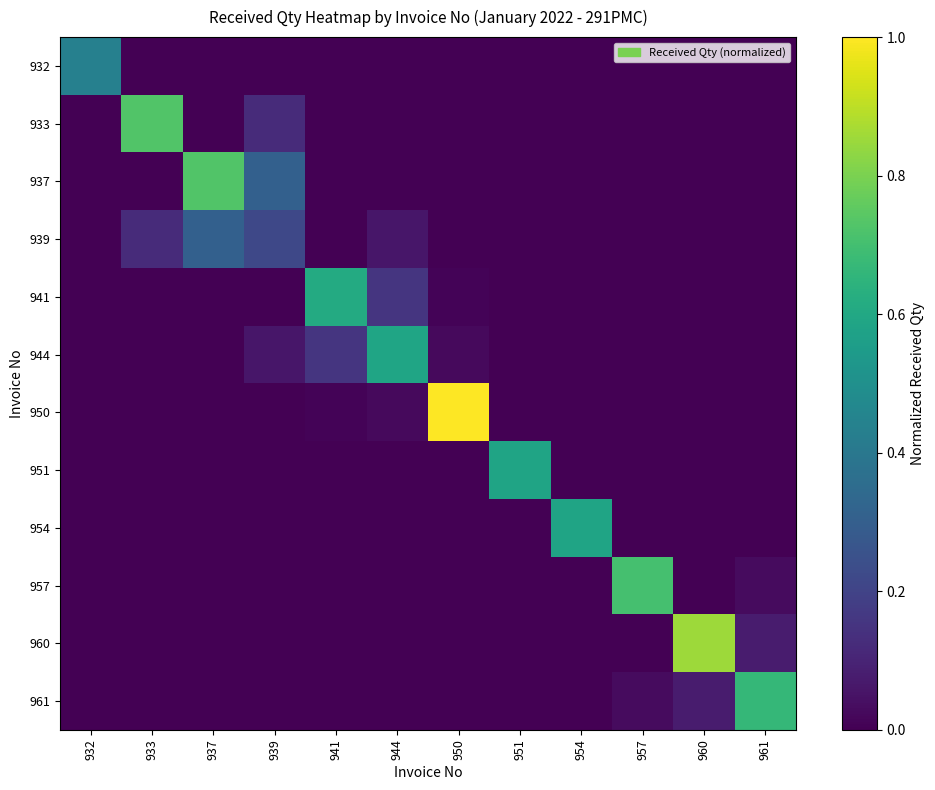

Reading left to right, list all the values displayed in this chart.

932: 932=0.4	933=0.0	937=0.0	939=0.0	941=0.0	944=0.0	950=0.0	951=0.0	954=0.0	957=0.0	960=0.0	961=0.0
933: 932=0.0	933=0.7	937=0.0	939=0.1	941=0.0	944=0.0	950=0.0	951=0.0	954=0.0	957=0.0	960=0.0	961=0.0
937: 932=0.0	933=0.0	937=0.7	939=0.3	941=0.0	944=0.0	950=0.0	951=0.0	954=0.0	957=0.0	960=0.0	961=0.0
939: 932=0.0	933=0.1	937=0.3	939=0.2	941=0.0	944=0.1	950=0.0	951=0.0	954=0.0	957=0.0	960=0.0	961=0.0
941: 932=0.0	933=0.0	937=0.0	939=0.0	941=0.6	944=0.2	950=0.0	951=0.0	954=0.0	957=0.0	960=0.0	961=0.0
944: 932=0.0	933=0.0	937=0.0	939=0.1	941=0.2	944=0.6	950=0.0	951=0.0	954=0.0	957=0.0	960=0.0	961=0.0
950: 932=0.0	933=0.0	937=0.0	939=0.0	941=0.0	944=0.0	950=1.0	951=0.0	954=0.0	957=0.0	960=0.0	961=0.0
951: 932=0.0	933=0.0	937=0.0	939=0.0	941=0.0	944=0.0	950=0.0	951=0.6	954=0.0	957=0.0	960=0.0	961=0.0
954: 932=0.0	933=0.0	937=0.0	939=0.0	941=0.0	944=0.0	950=0.0	951=0.0	954=0.6	957=0.0	960=0.0	961=0.0
957: 932=0.0	933=0.0	937=0.0	939=0.0	941=0.0	944=0.0	950=0.0	951=0.0	954=0.0	957=0.7	960=0.0	961=0.0
960: 932=0.0	933=0.0	937=0.0	939=0.0	941=0.0	944=0.0	950=0.0	951=0.0	954=0.0	957=0.0	960=0.9	961=0.1
961: 932=0.0	933=0.0	937=0.0	939=0.0	941=0.0	944=0.0	950=0.0	951=0.0	954=0.0	957=0.0	960=0.1	961=0.7